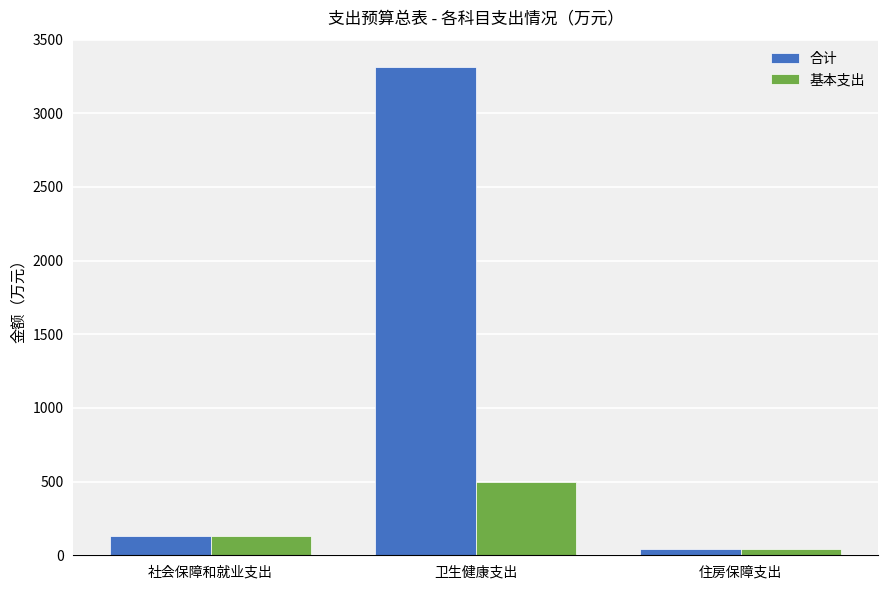

What is the highest value of the 基本支出 series?

495.8